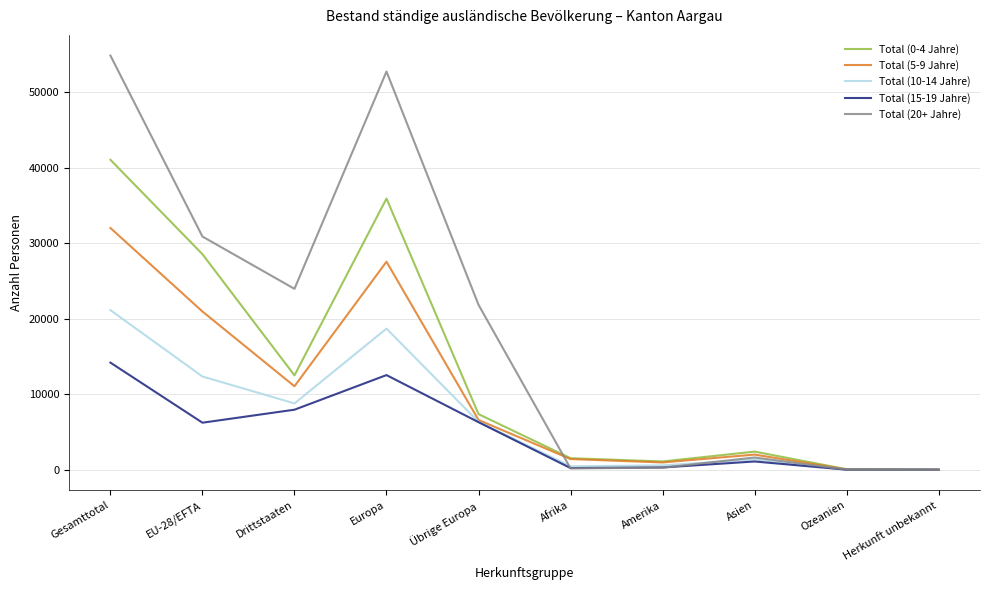

The value of Total (20+ Jahre) at Gesamttotal is 38083. True or false?

False